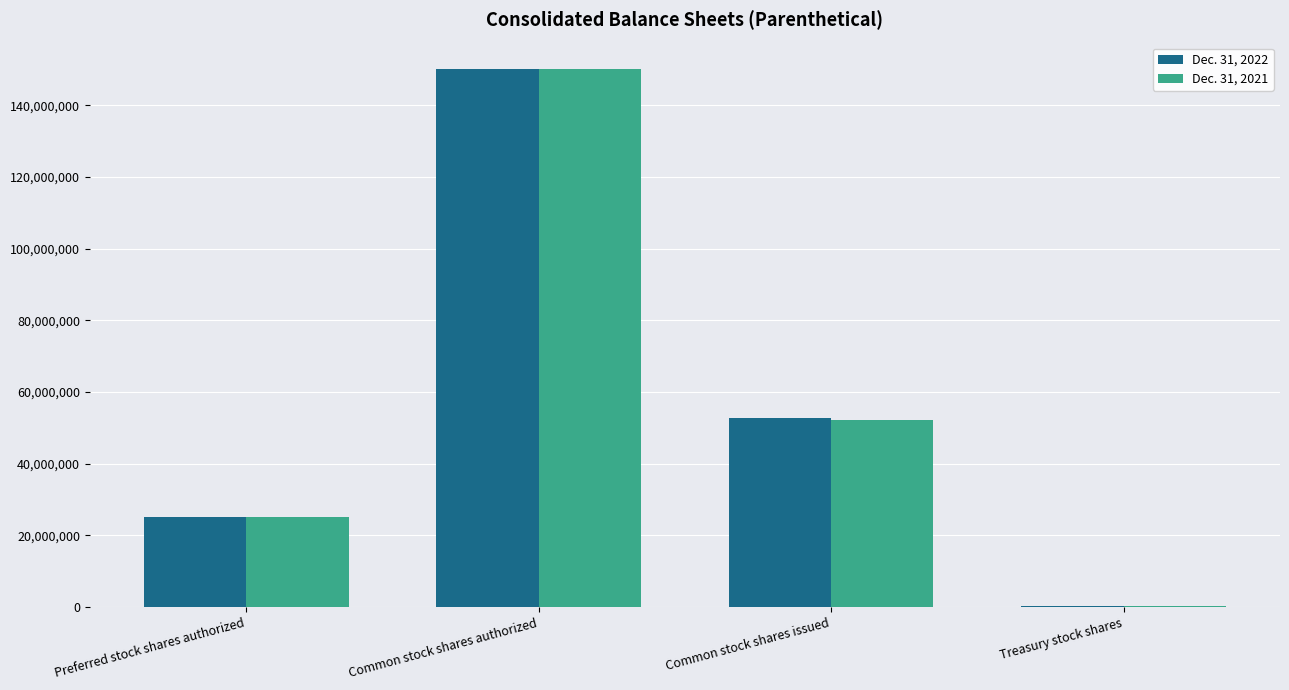

Between Common stock shares authorized and Common stock shares issued, which series saw the biggest shift?

Dec. 31, 2021